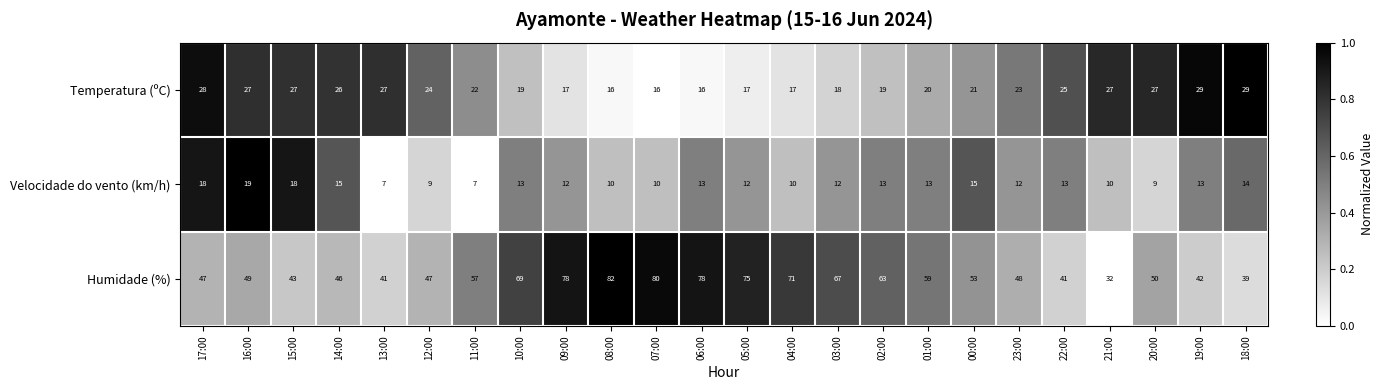

At which category is the sum across all series the highest?

08:00